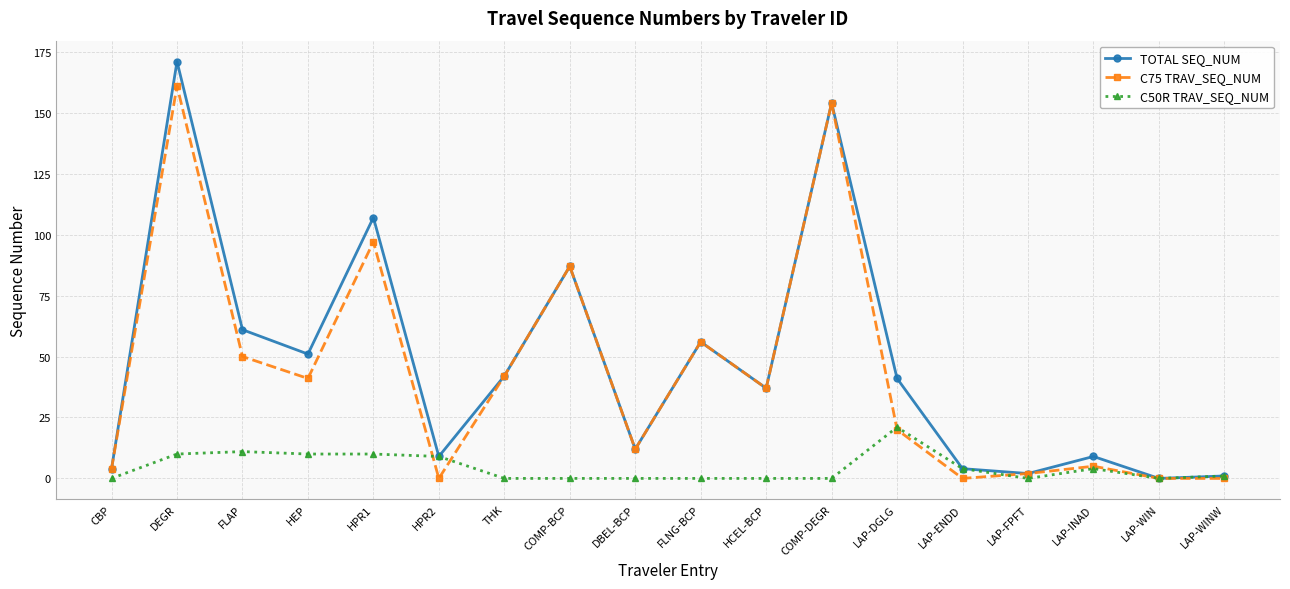

Where do C75 TRAV_SEQ_NUM and C50R TRAV_SEQ_NUM first cross each other?

HPR1 and HPR2